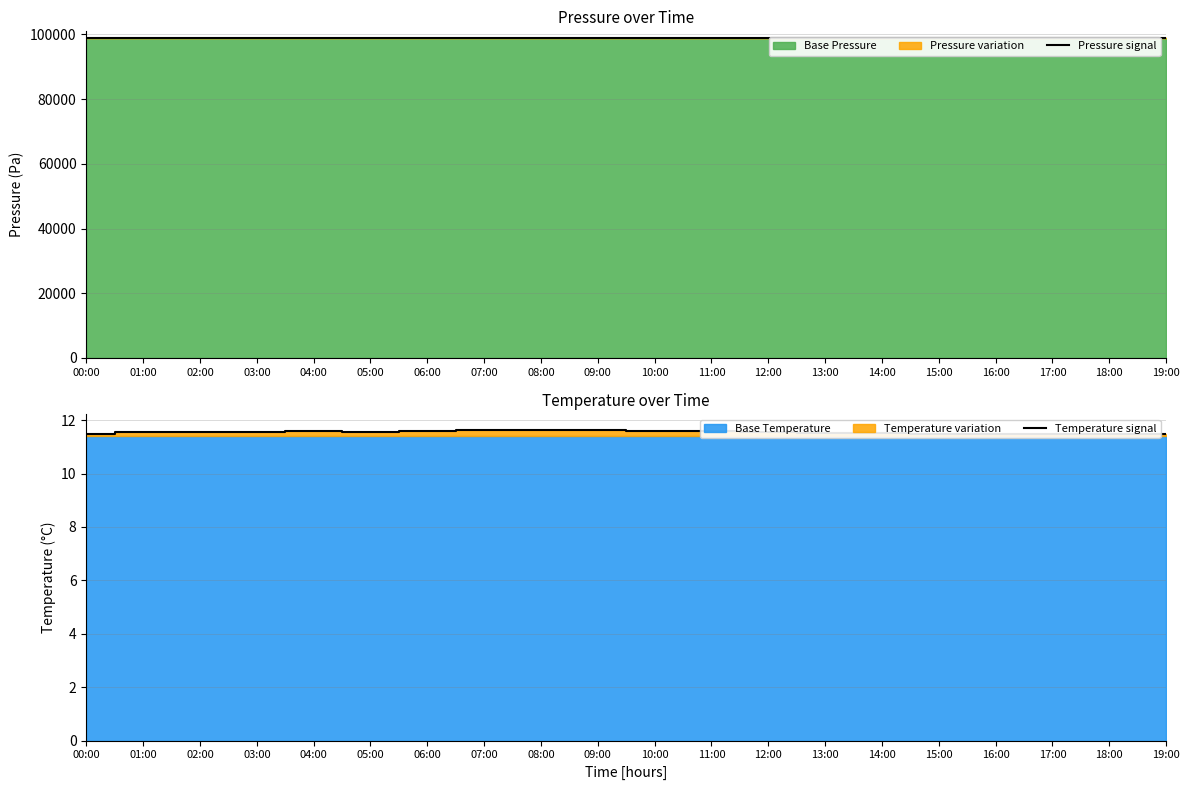

Is the value of Temperature signal at 05:00 greater than the value of Pressure signal at 17:00?

No